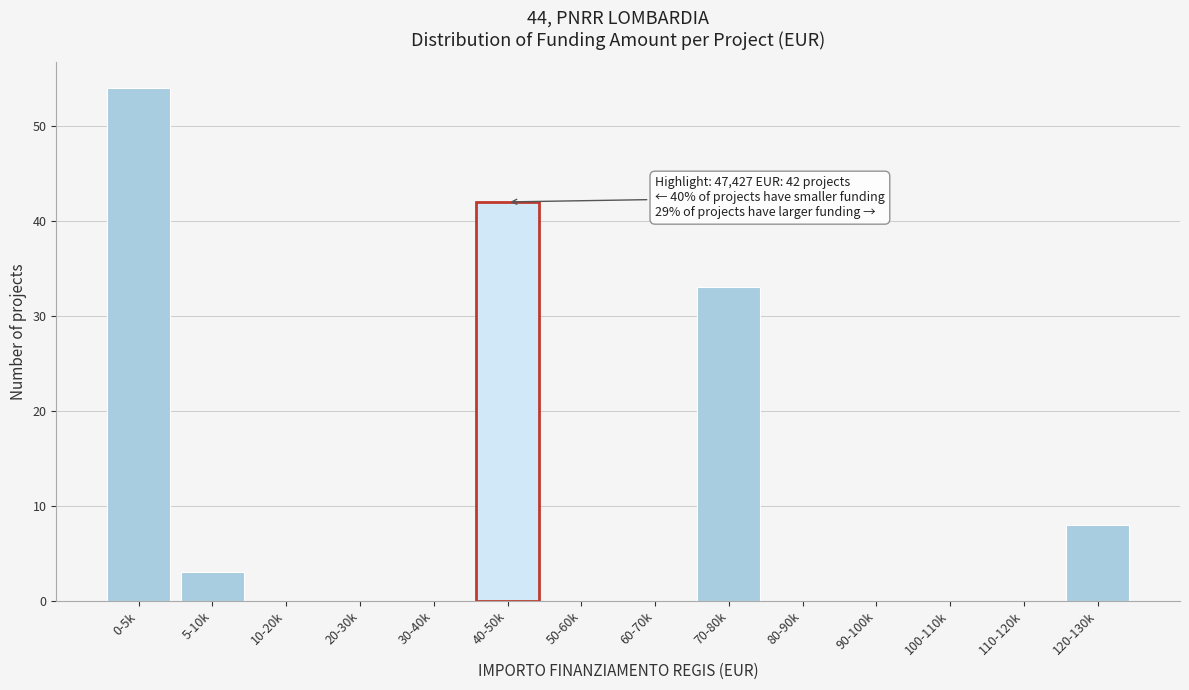

Reading right to left, transcribe all the data shown in this chart.

120-130k=8	110-120k=0	100-110k=0	90-100k=0	80-90k=0	70-80k=33	60-70k=0	50-60k=0	40-50k=42	30-40k=0	20-30k=0	10-20k=0	5-10k=3	0-5k=54